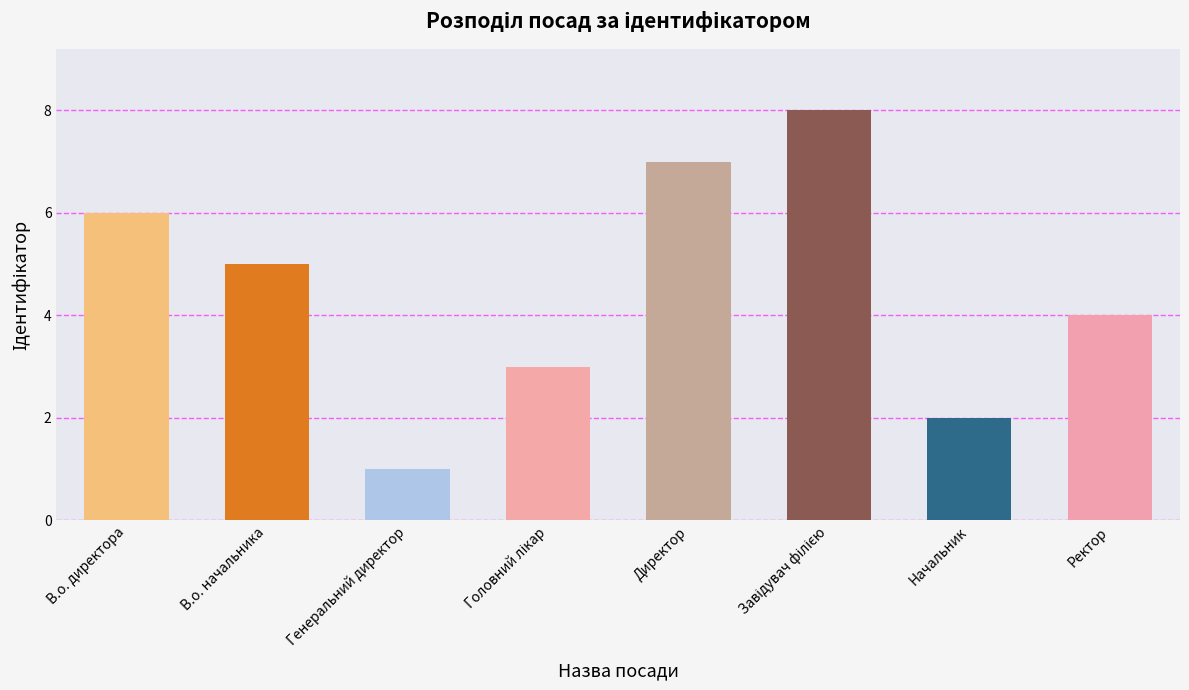

True or false: the data shows 3 at Директор.

False